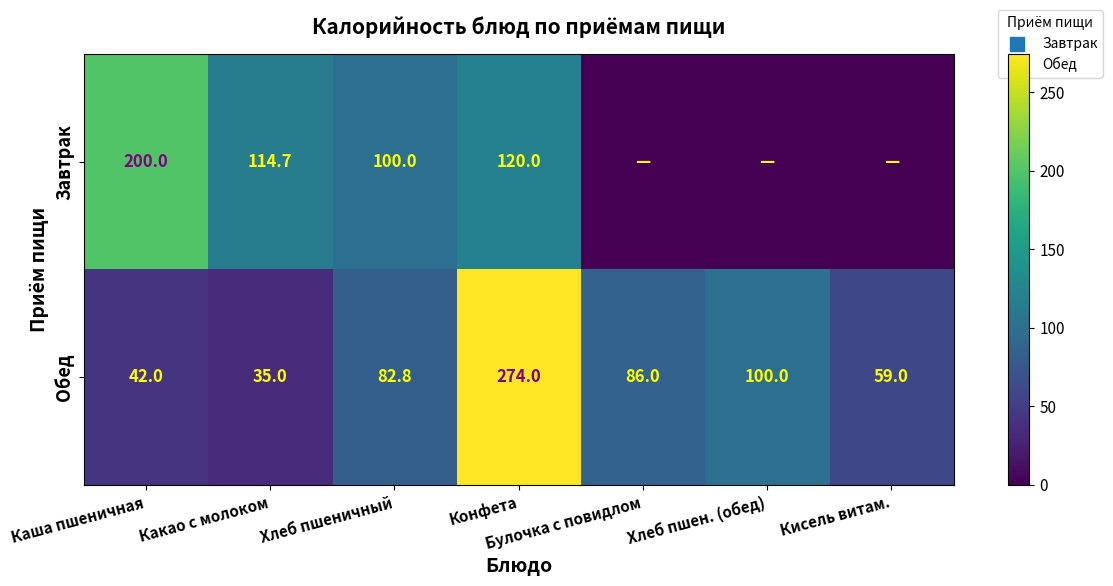

List the labels in order of Обед value, largest first.

Конфета, Хлеб пшен. (обед), Булочка с повидлом, Хлеб пшеничный, Кисель витам., Каша пшеничная, Какао с молоком